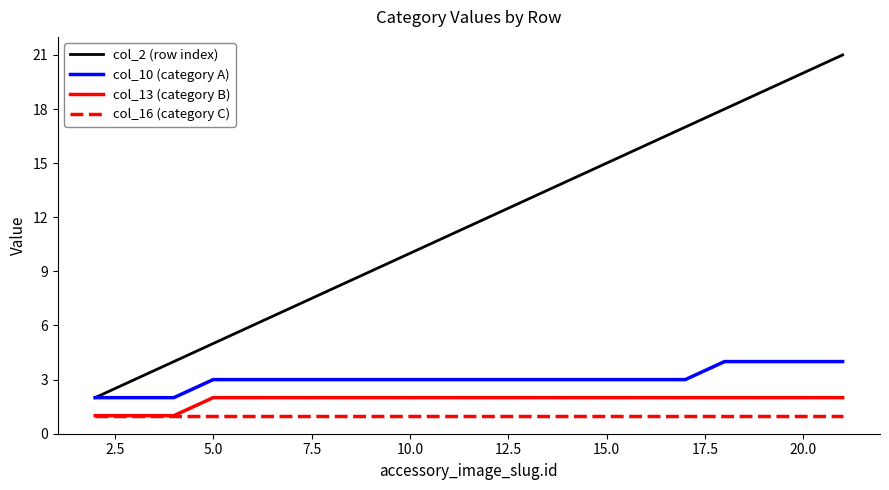

Which series has the largest total across all categories?

col_2 (row index)